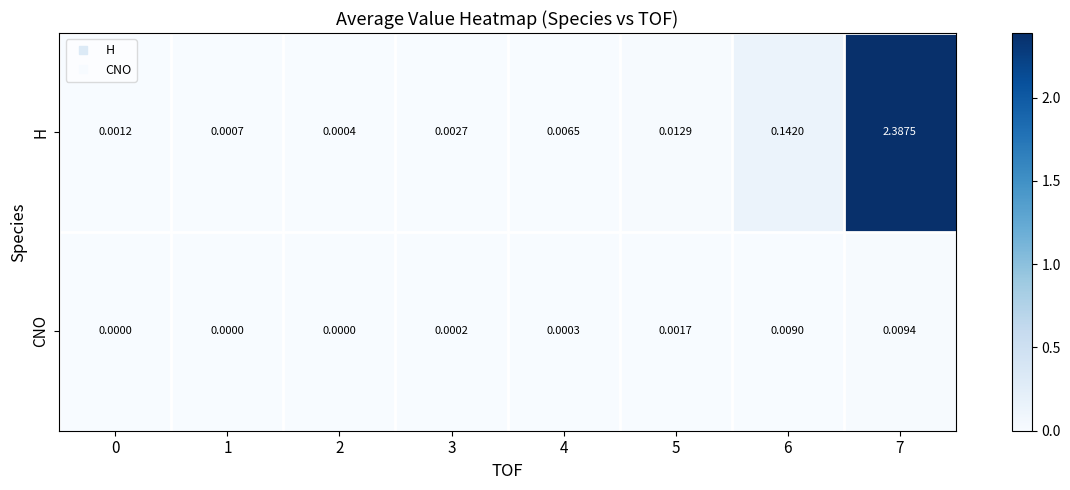

Between 2 and 6, which series saw the biggest shift?

H